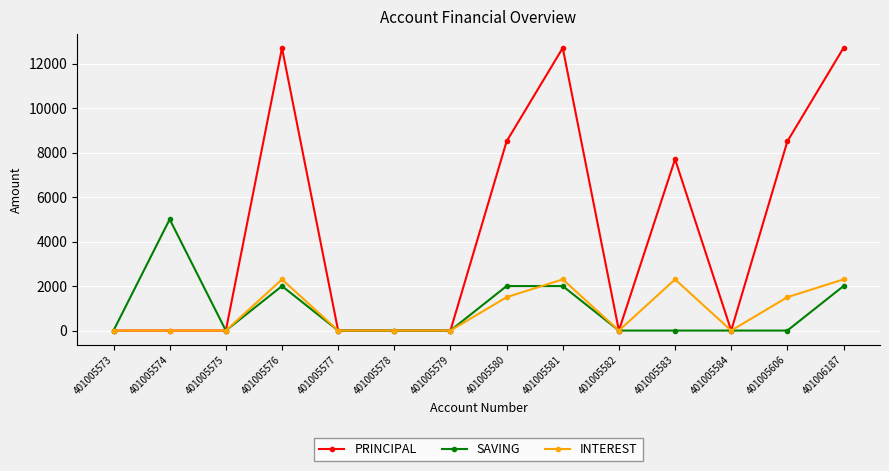

Reading right to left, what are all the values shown in this chart?

PRINCIPAL: 12700	8500	0	7700	0	12700	8500	0	0	0	12700	0	0	0
SAVING: 2000	0	0	0	0	2000	2000	0	0	0	2000	0	5000	0
INTEREST: 2300	1500	0	2300	0	2300	1500	0	0	0	2300	0	0	0